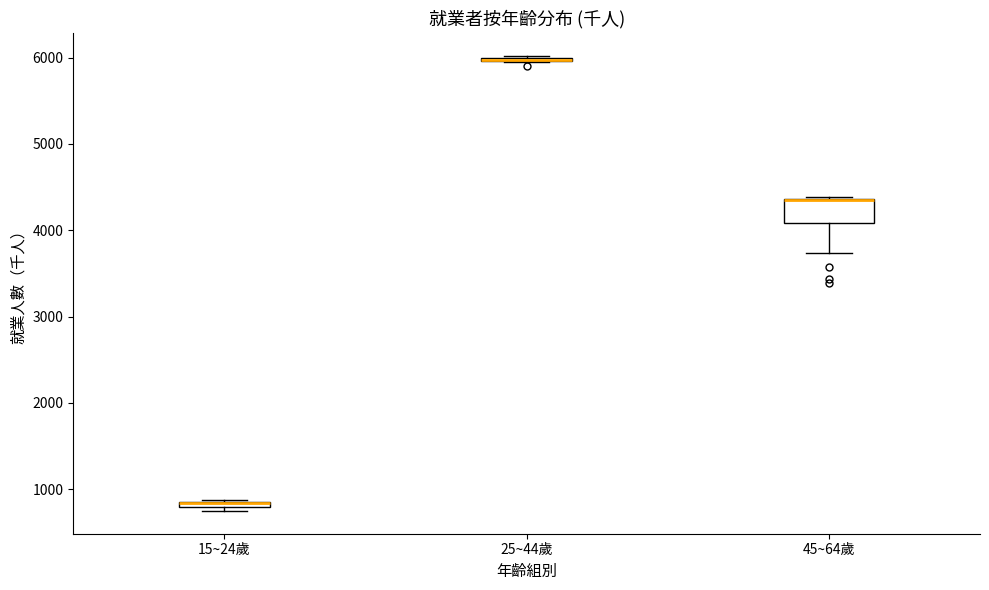

Comparing the boxes themselves (not the whiskers), which one is the tallest?

45~64歲